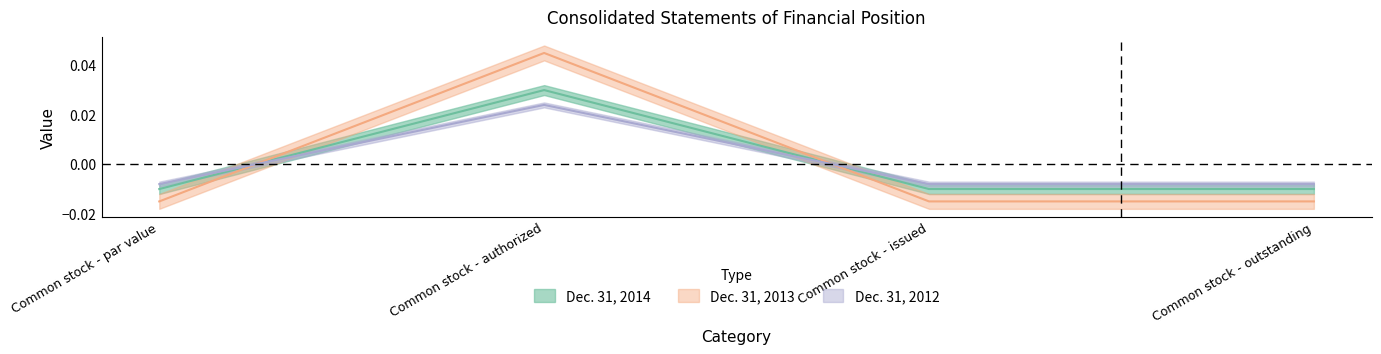

Which series has the largest total across all categories?

Dec. 31, 2014